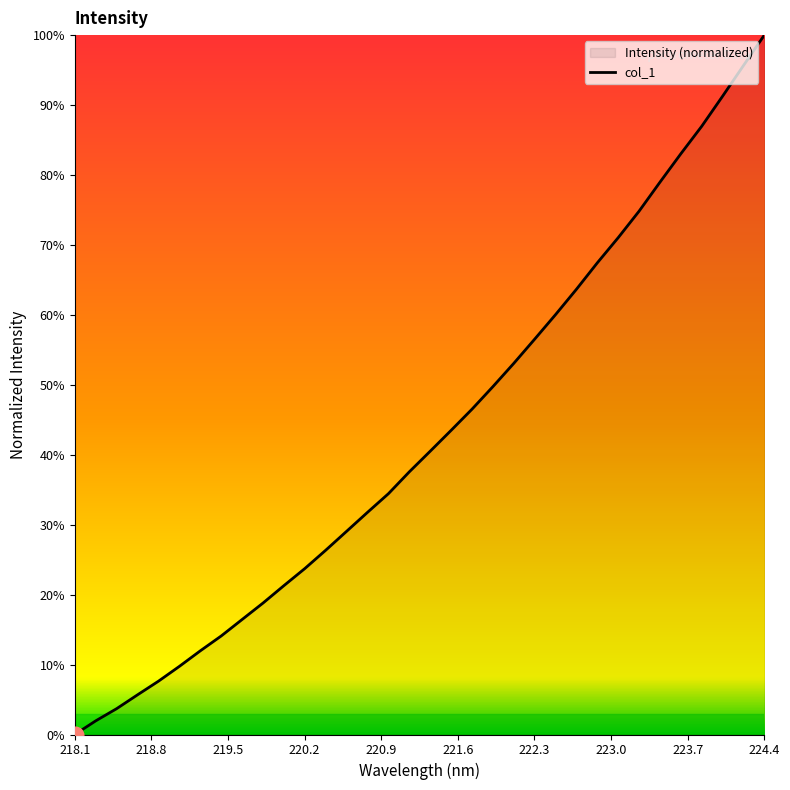

How many lines are shown in the chart?

1